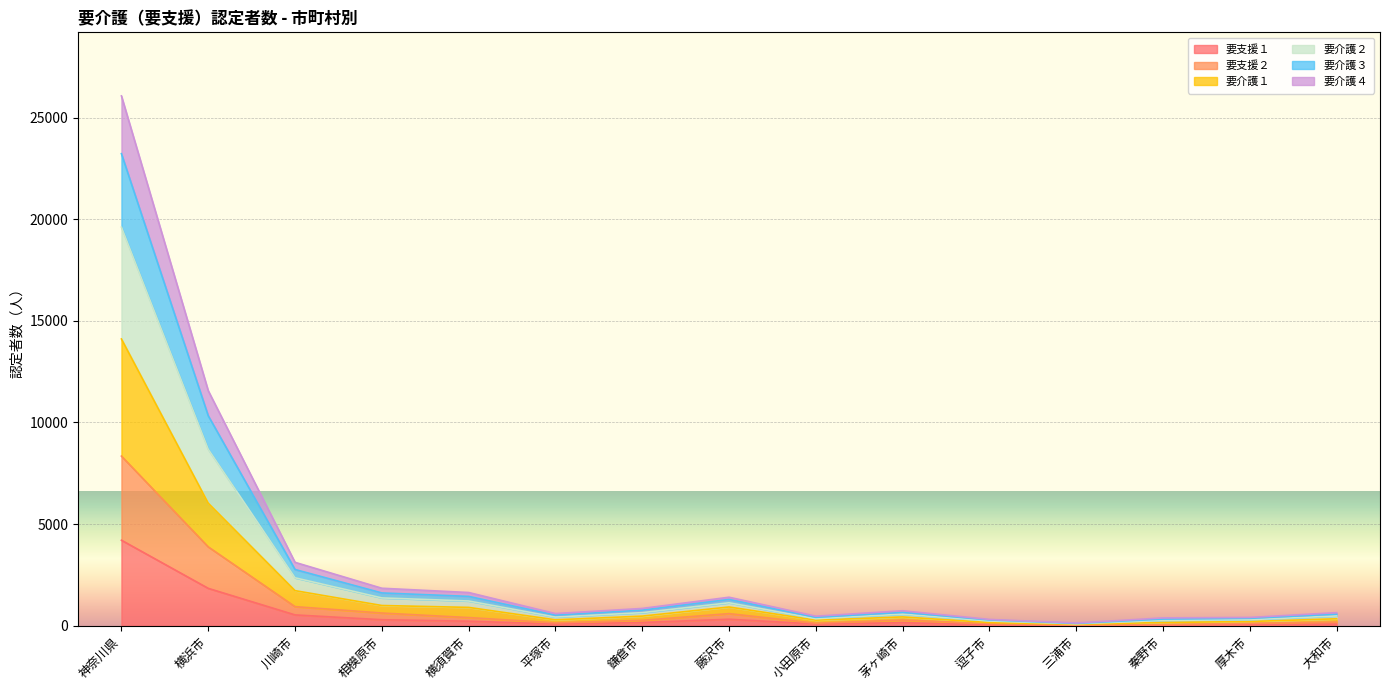

What is the greatest value displayed?

26064